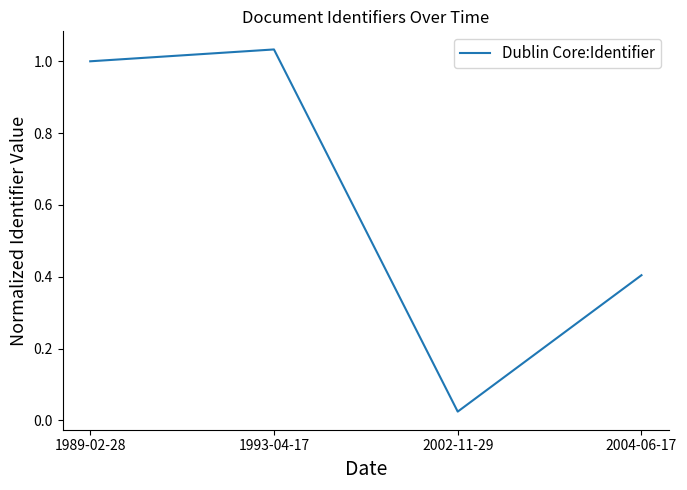

How many distinct data groups are displayed?

1